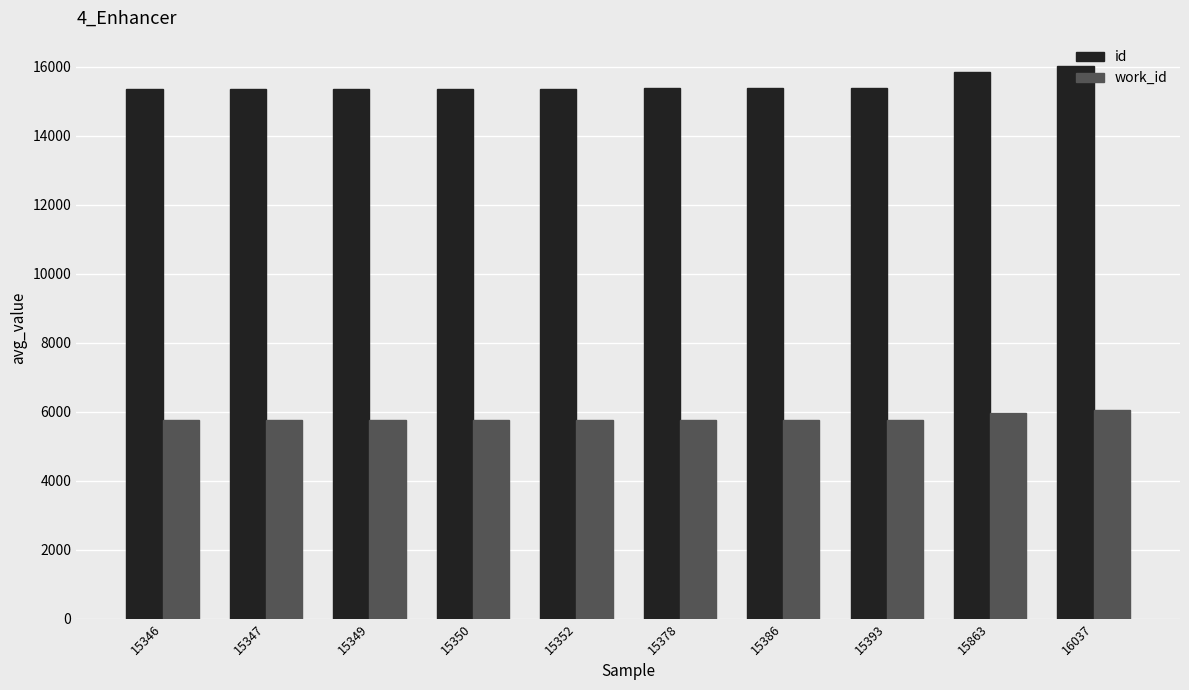

Is the value of work_id at 15393 greater than the value of id at 15378?

No